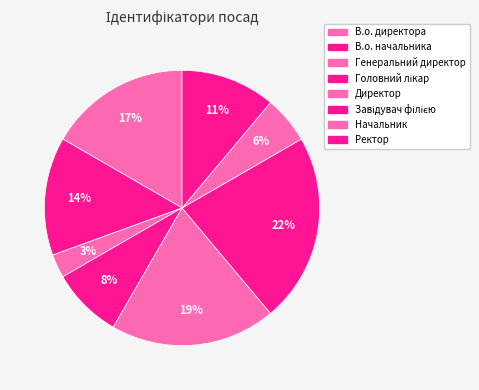

How many slices are in this pie chart?

8